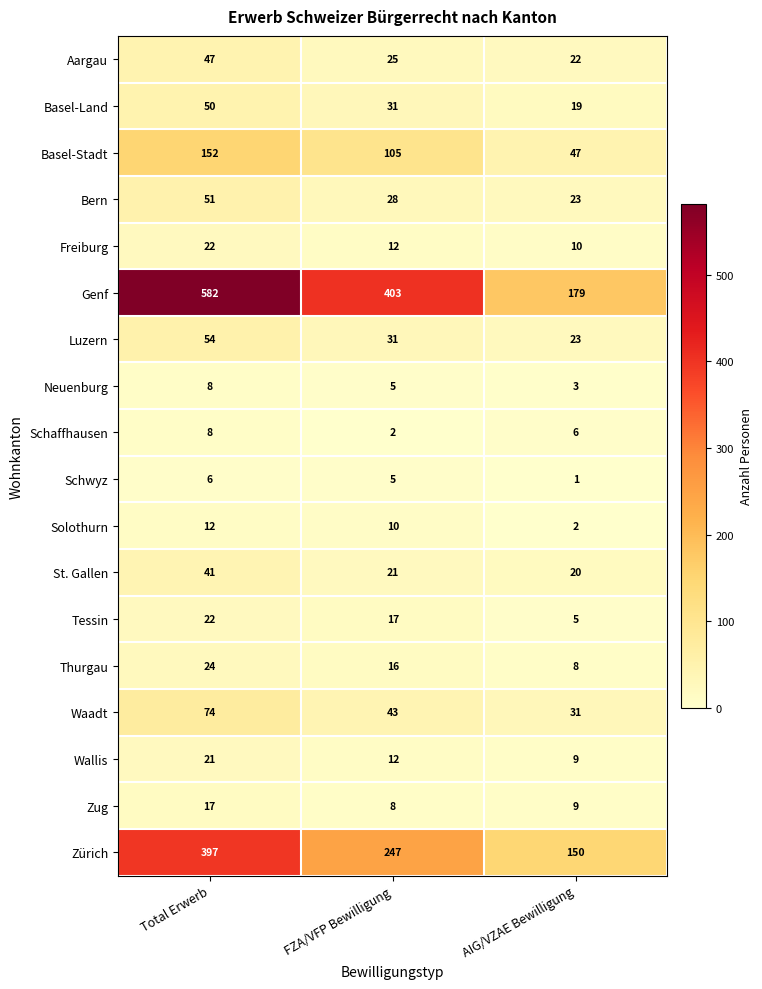

At how many categories does at least one series exceed 437?

1